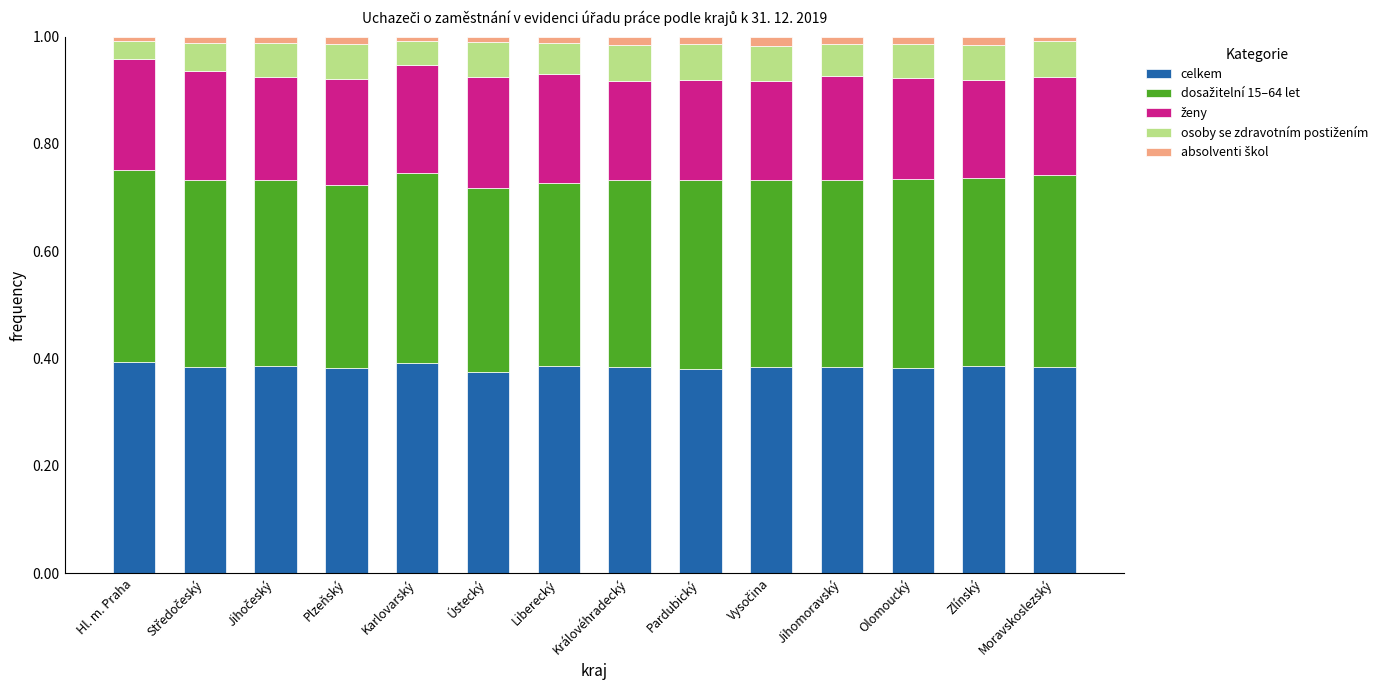

Where is ženy nearest to the value 0?

Moravskoslezský